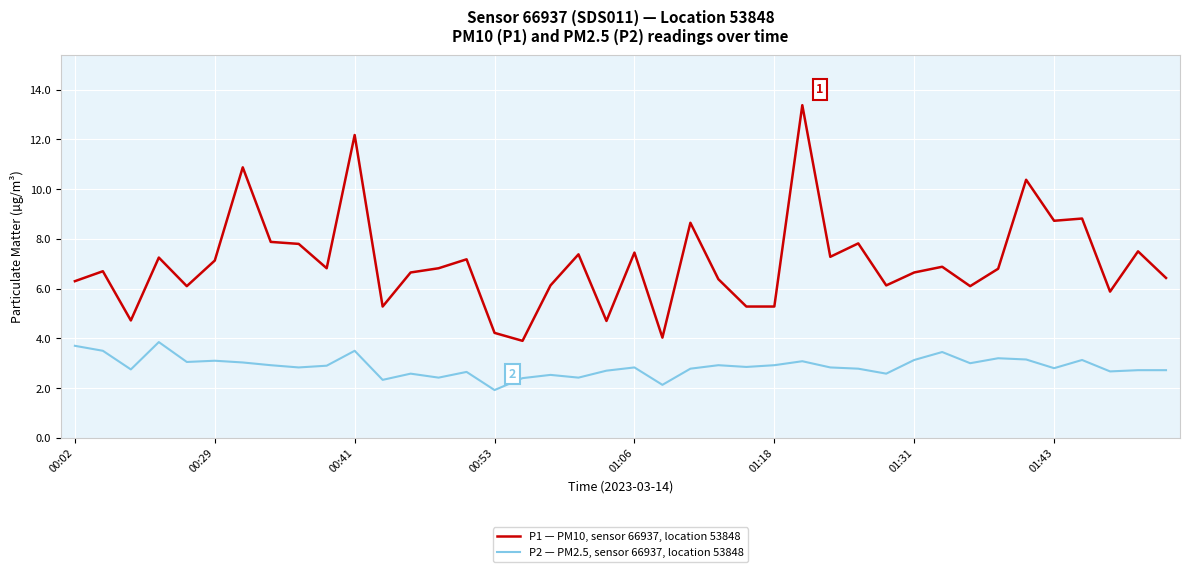

What are all the series names shown in the legend?

P1 — PM10, sensor 66937, location 53848, P2 — PM2.5, sensor 66937, location 53848